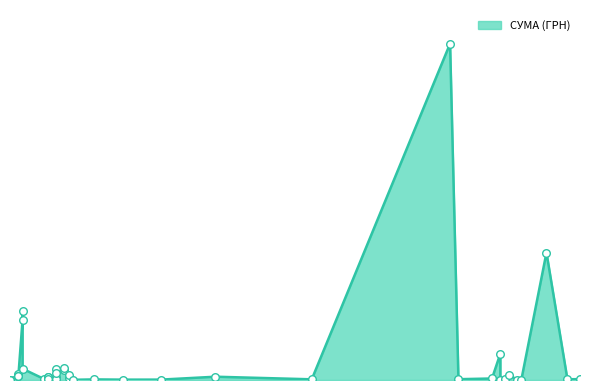

What is the change in value from 29.07.2016 to 12.07.2016?

+295540.8